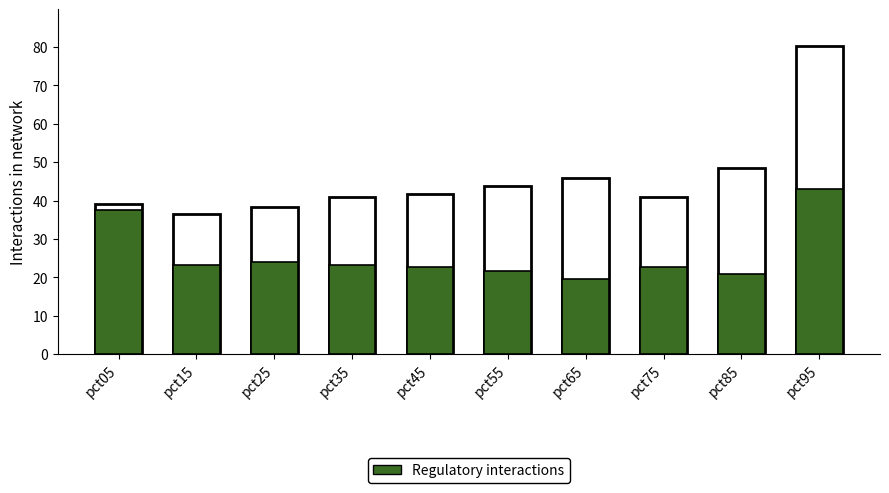

How many bars are there in total?

10